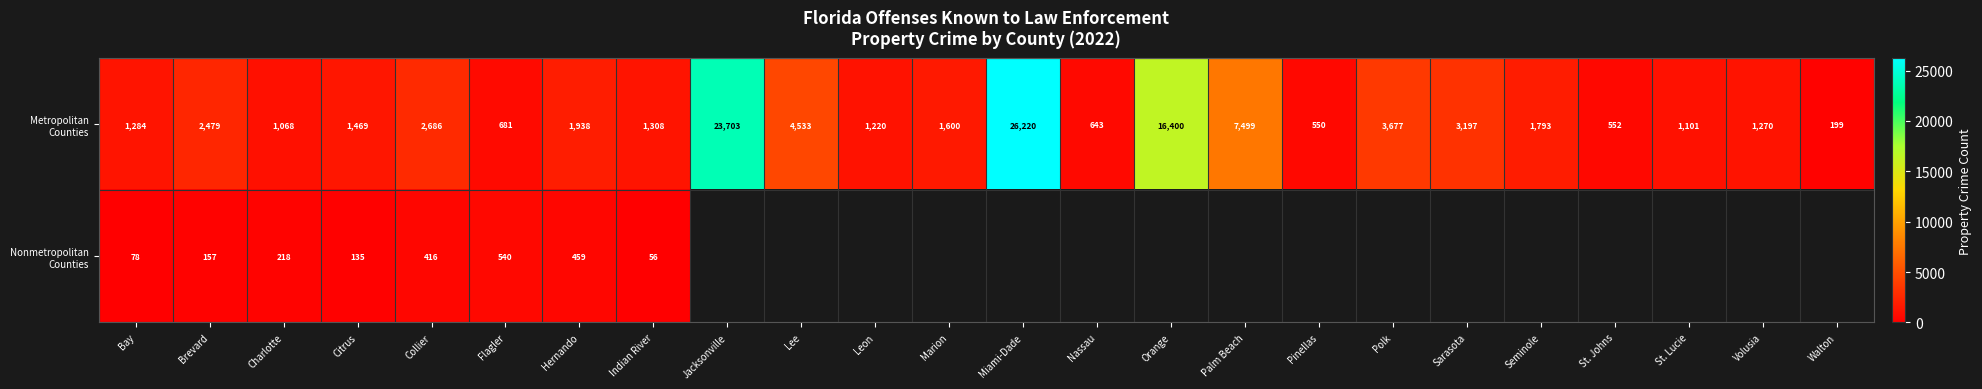

Count the number of categories in the chart.

24